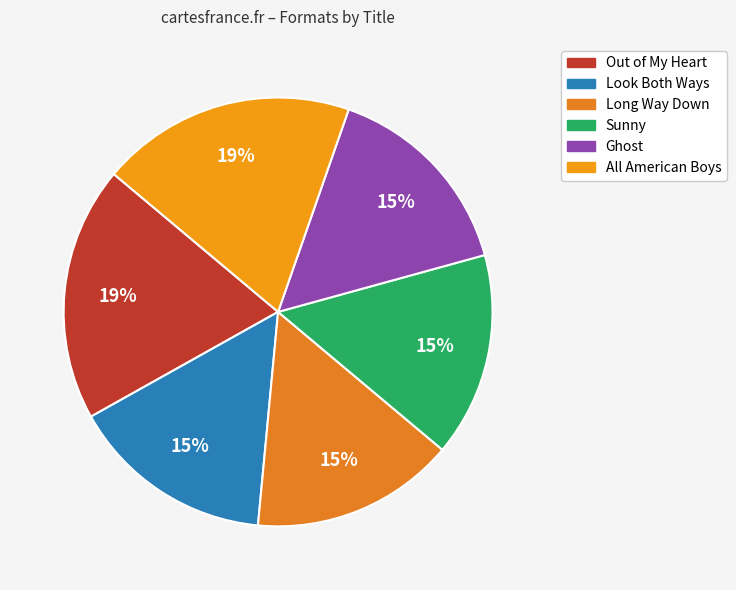

To the nearest percent, what is the difference between the largest and smallest slice percentages?

4%